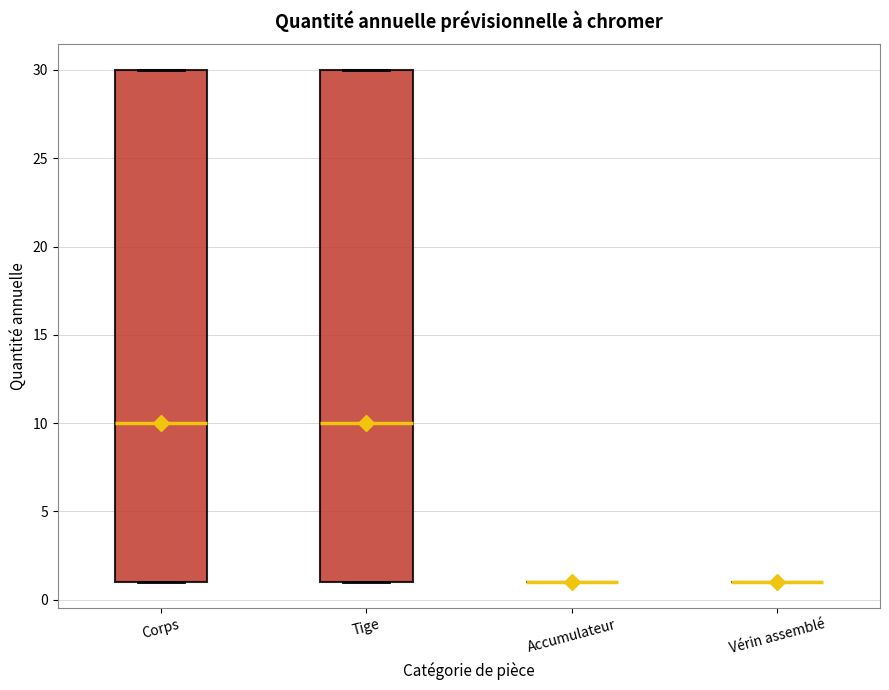

Reading left to right, transcribe this box plot: for each box, give where its median line is, the range the box spans, and where its two whiskers end, as read against the y-axis. The values are not printed on the chart, so give them approximately, as read against the axis.

Corps: median 10, box 1 to 30, whiskers 1 to 30
Tige: median 10, box 1 to 30, whiskers 1 to 30
Accumulateur: box collapsed to a line at 1, whiskers 1 to 1
Vérin assemblé: box collapsed to a line at 1, whiskers 1 to 1